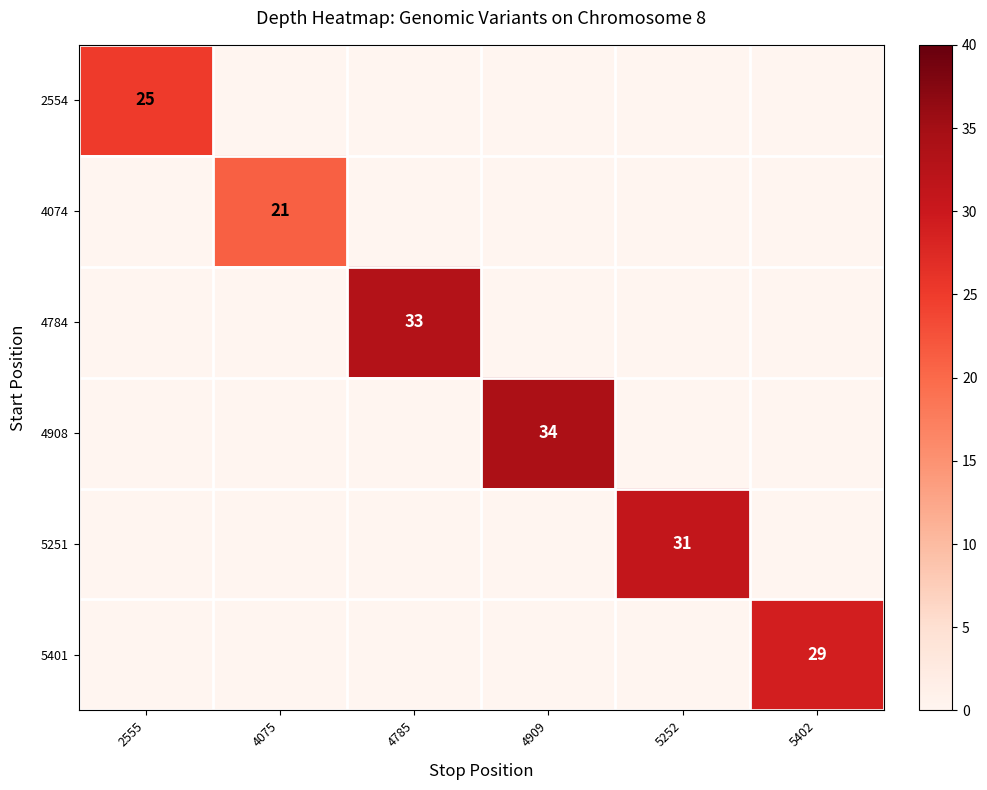

What is the difference between the 2554 values at 4075 and 2555?

25